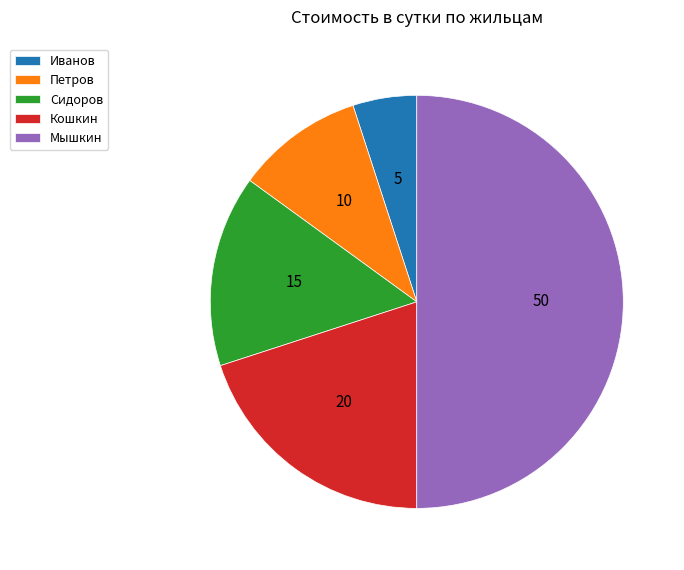

Combined, do Мышкин and Сидоров account for over 50%?

Yes